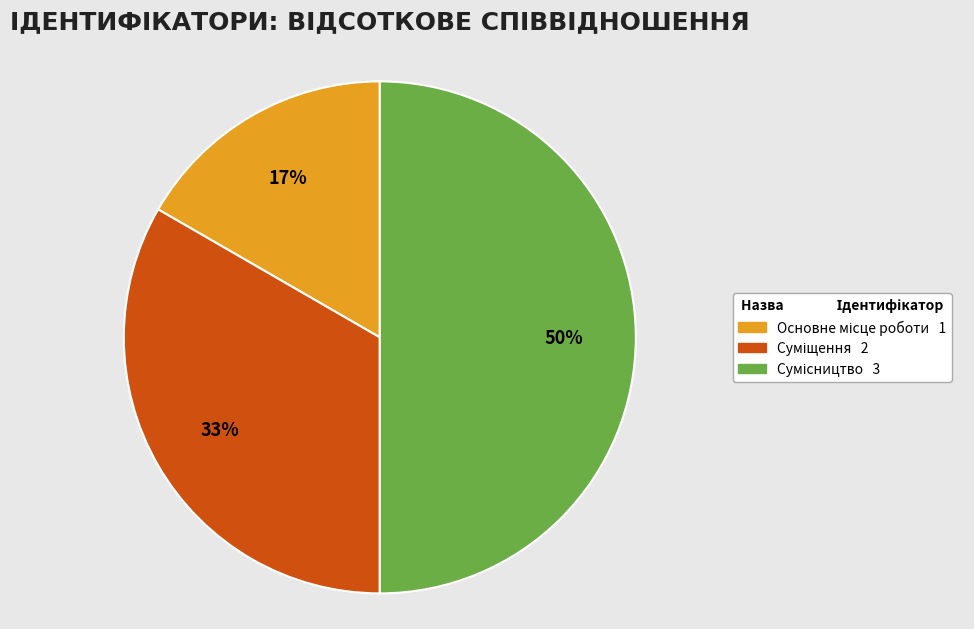

To the nearest percent, what is the average slice percentage?

33%